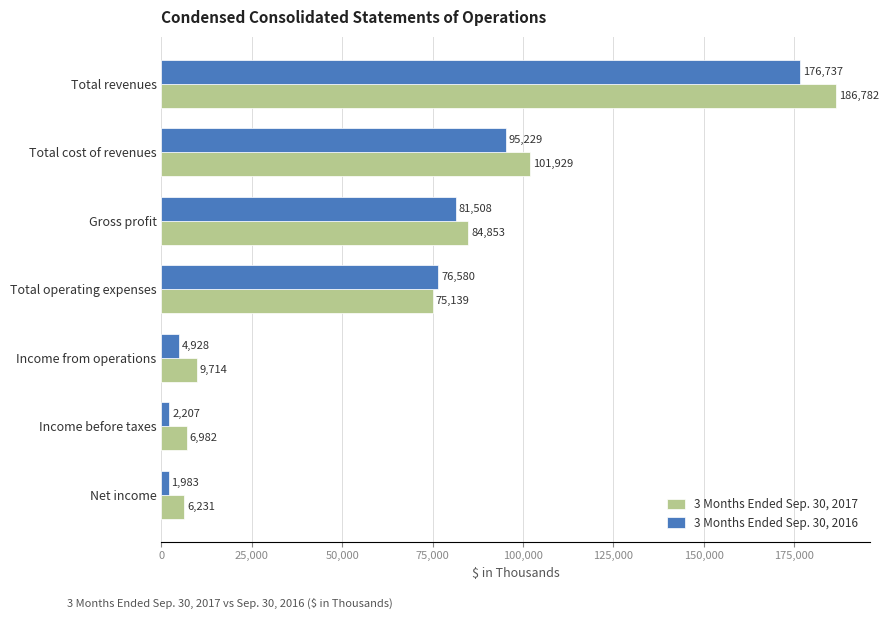

What is the difference between the highest and lowest values at Income from operations?

4786